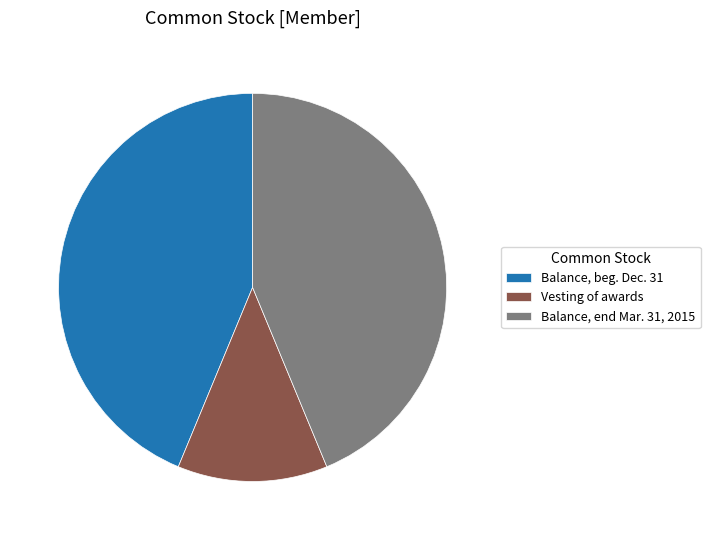

The Vesting of awards slice represents 21% of the pie. True or false?

False